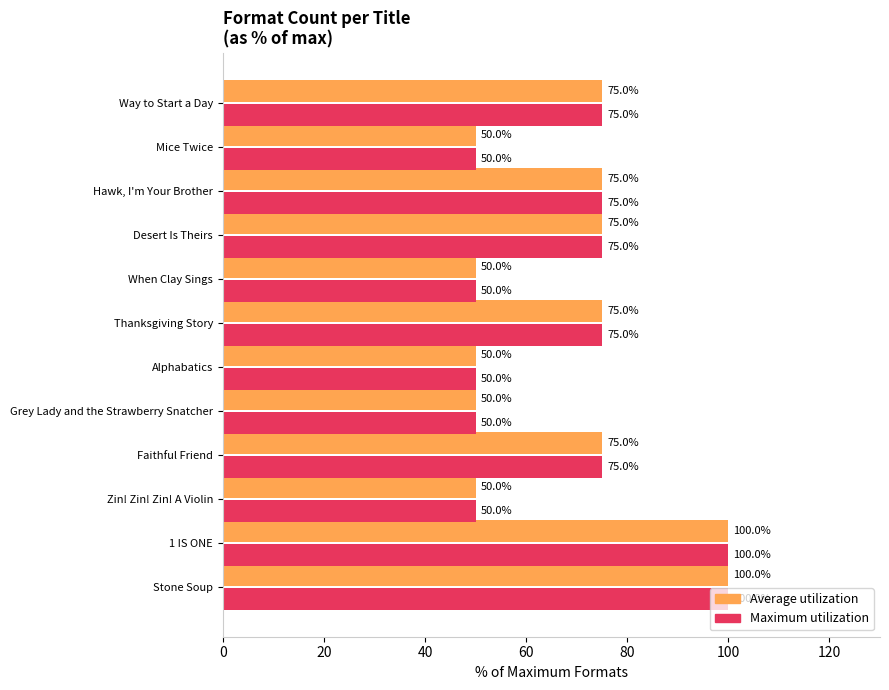

At how many categories does at least one series exceed 68?

7